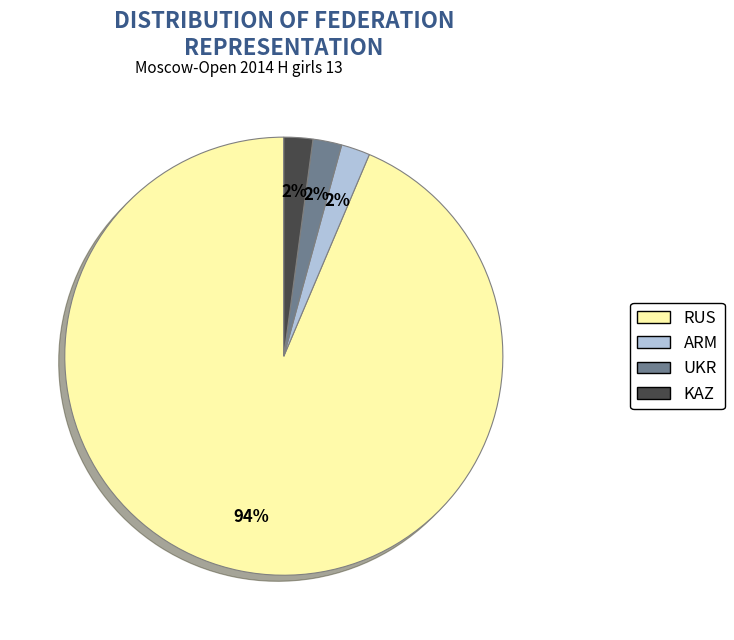

Which has a higher value, RUS or KAZ?

RUS